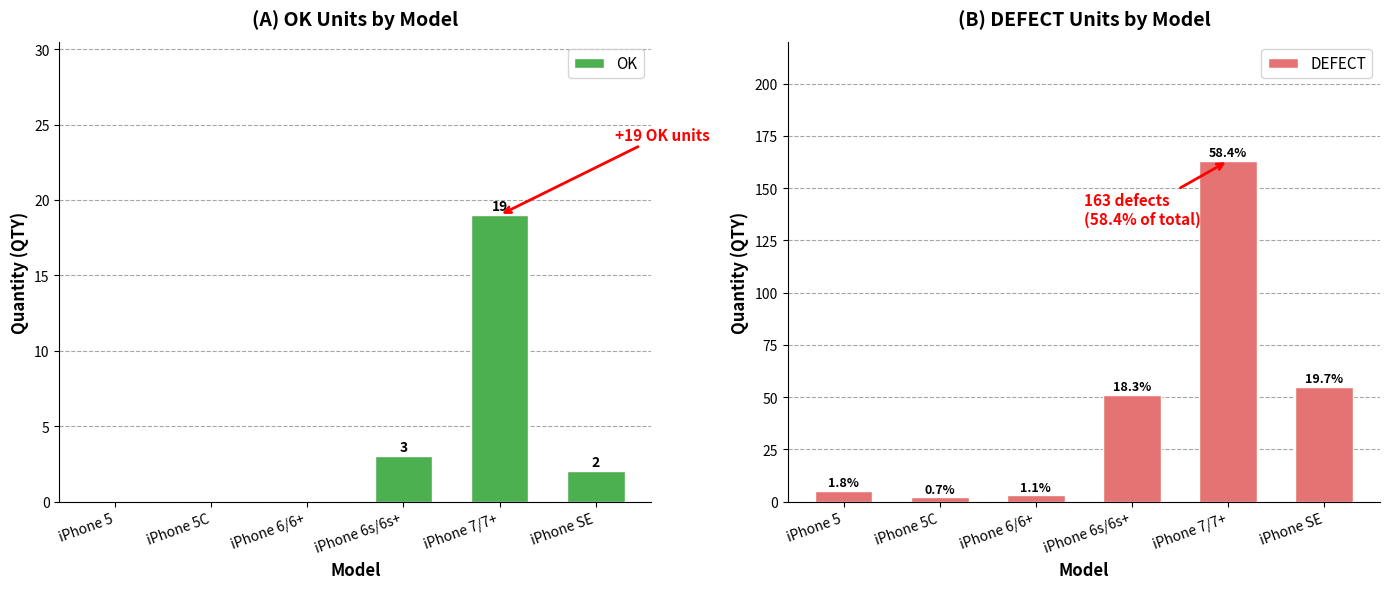

Reading left to right, list all the values displayed in this chart.

OK: iPhone 5=0	iPhone 5C=0	iPhone 6/6+=0	iPhone 6s/6s+=3	iPhone 7/7+=19	iPhone SE=2
DEFECT: iPhone 5=5	iPhone 5C=2	iPhone 6/6+=3	iPhone 6s/6s+=51	iPhone 7/7+=163	iPhone SE=55